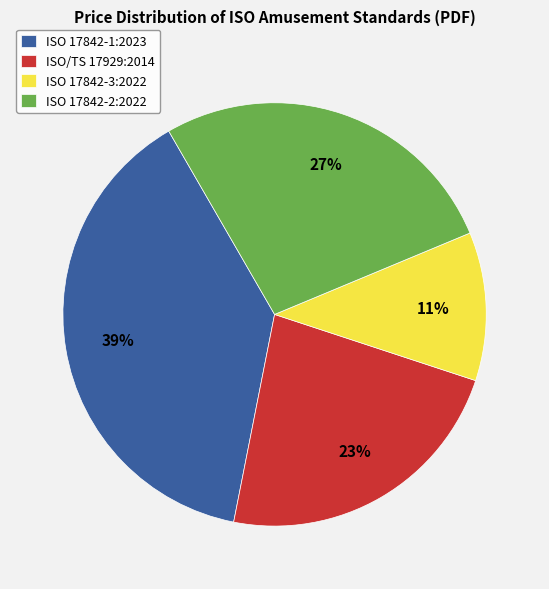

To the nearest percent, what is the average slice percentage?

25%